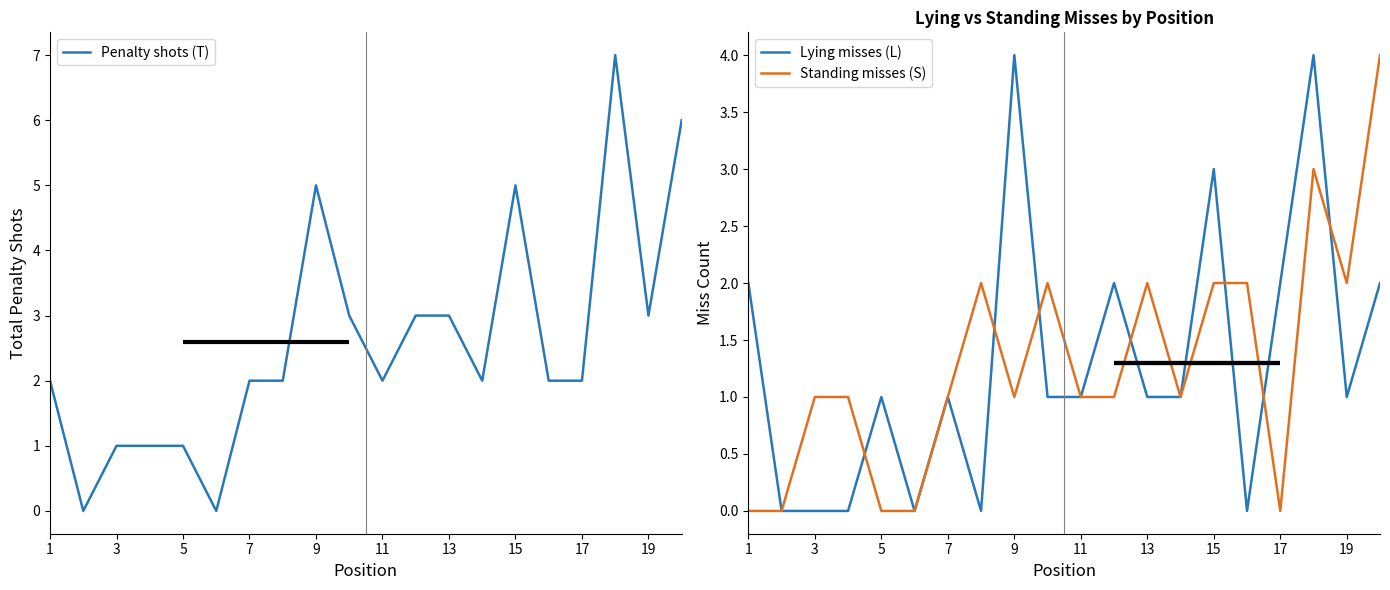

Rank the series by their maximum value, from highest to lowest.

Penalty shots (T), Lying misses (L), Standing misses (S)